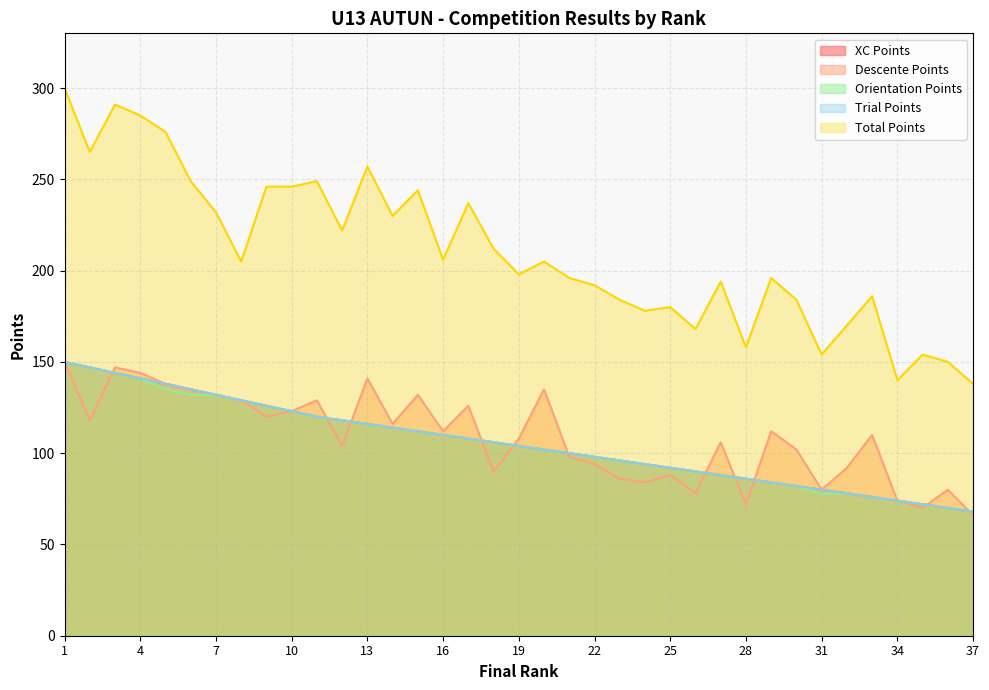

Which series has the largest total across all categories?

Total Points